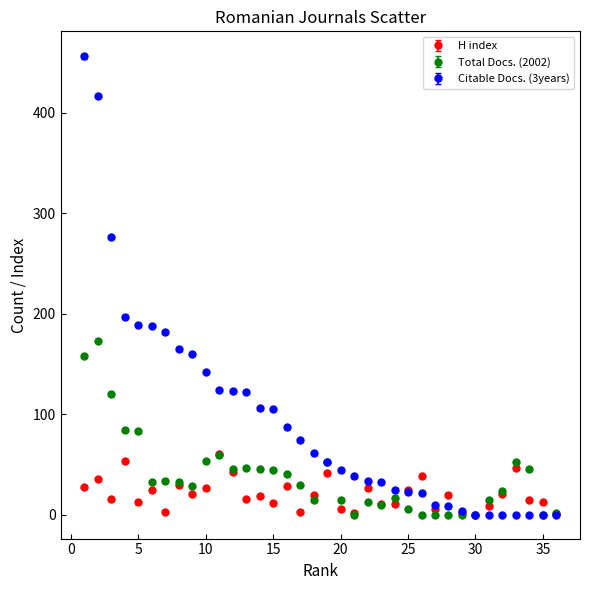

Rank the series by their average value, from lowest to highest.

H index, Total Docs. (2002), Citable Docs. (3years)